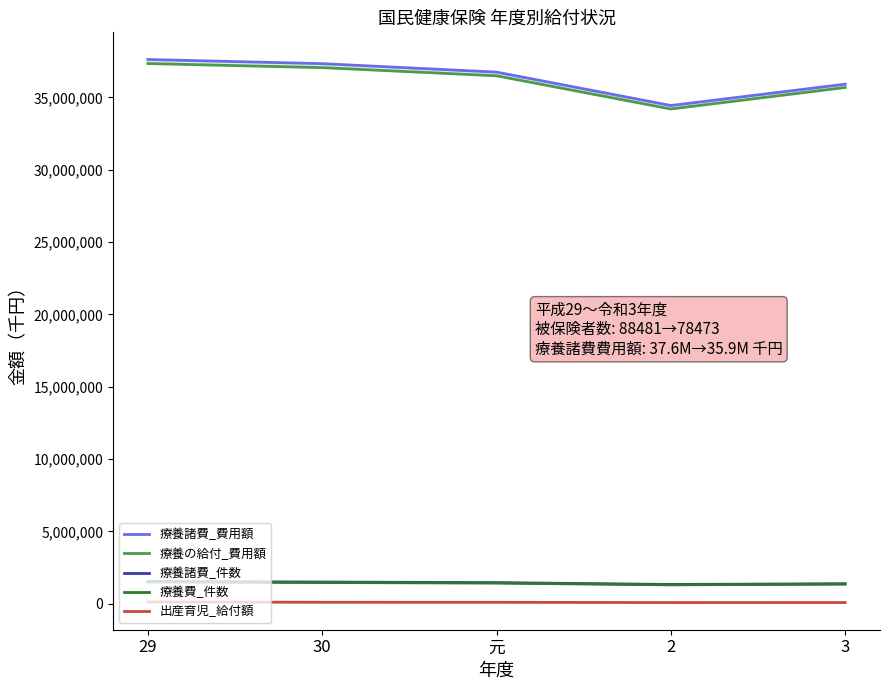

Rank the series by their maximum value, from highest to lowest.

療養諸費_費用額, 療養の給付_費用額, 療養諸費_件数, 療養費_件数, 出産育児_給付額